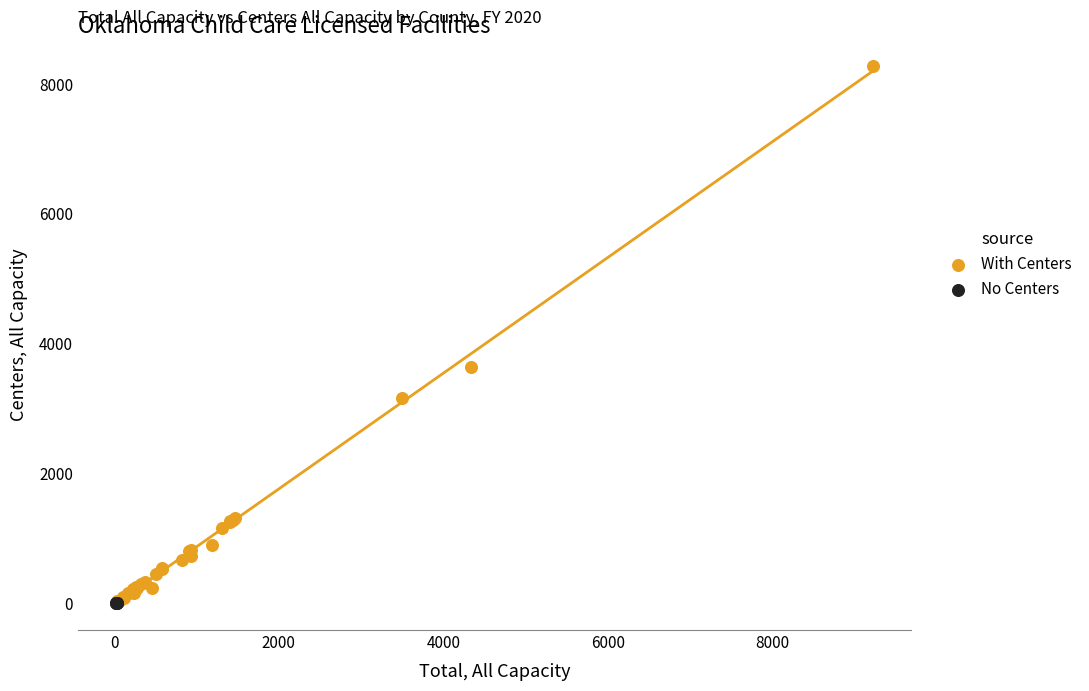

What are all the series names shown in the legend?

With Centers, No Centers